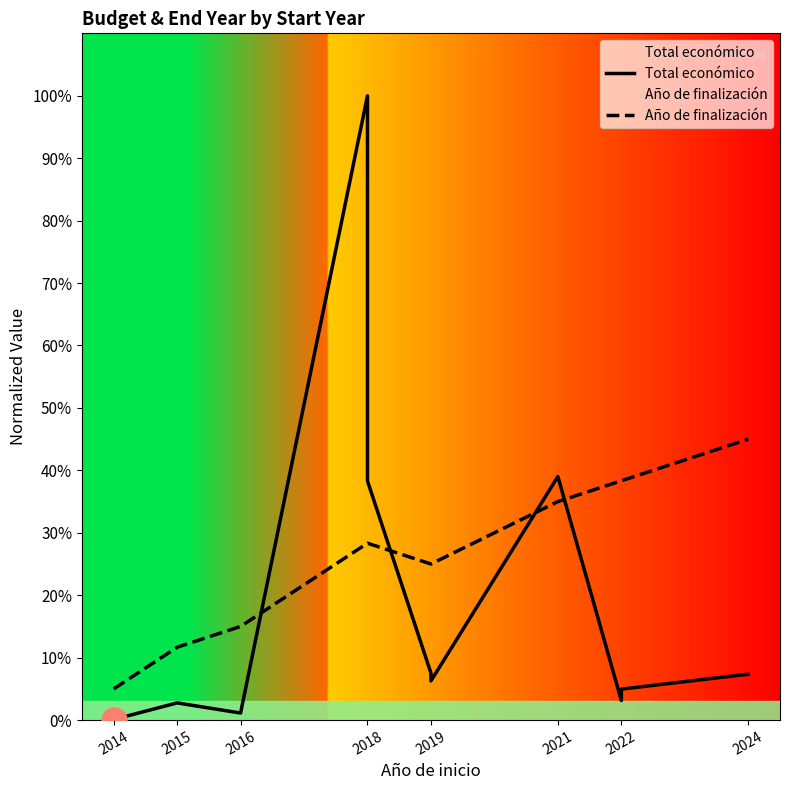

What is the highest value of the Año de finalización series?

45.0